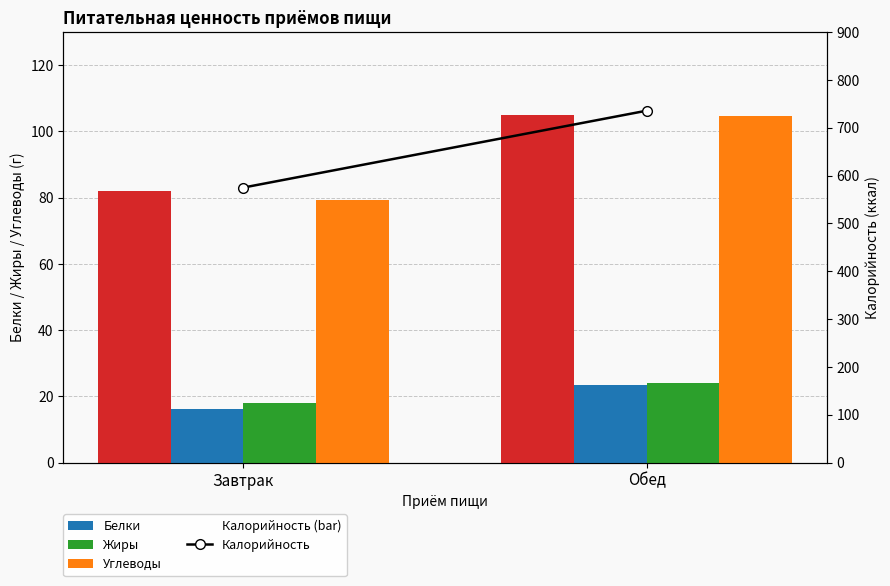

How many series are shown in this chart?

5